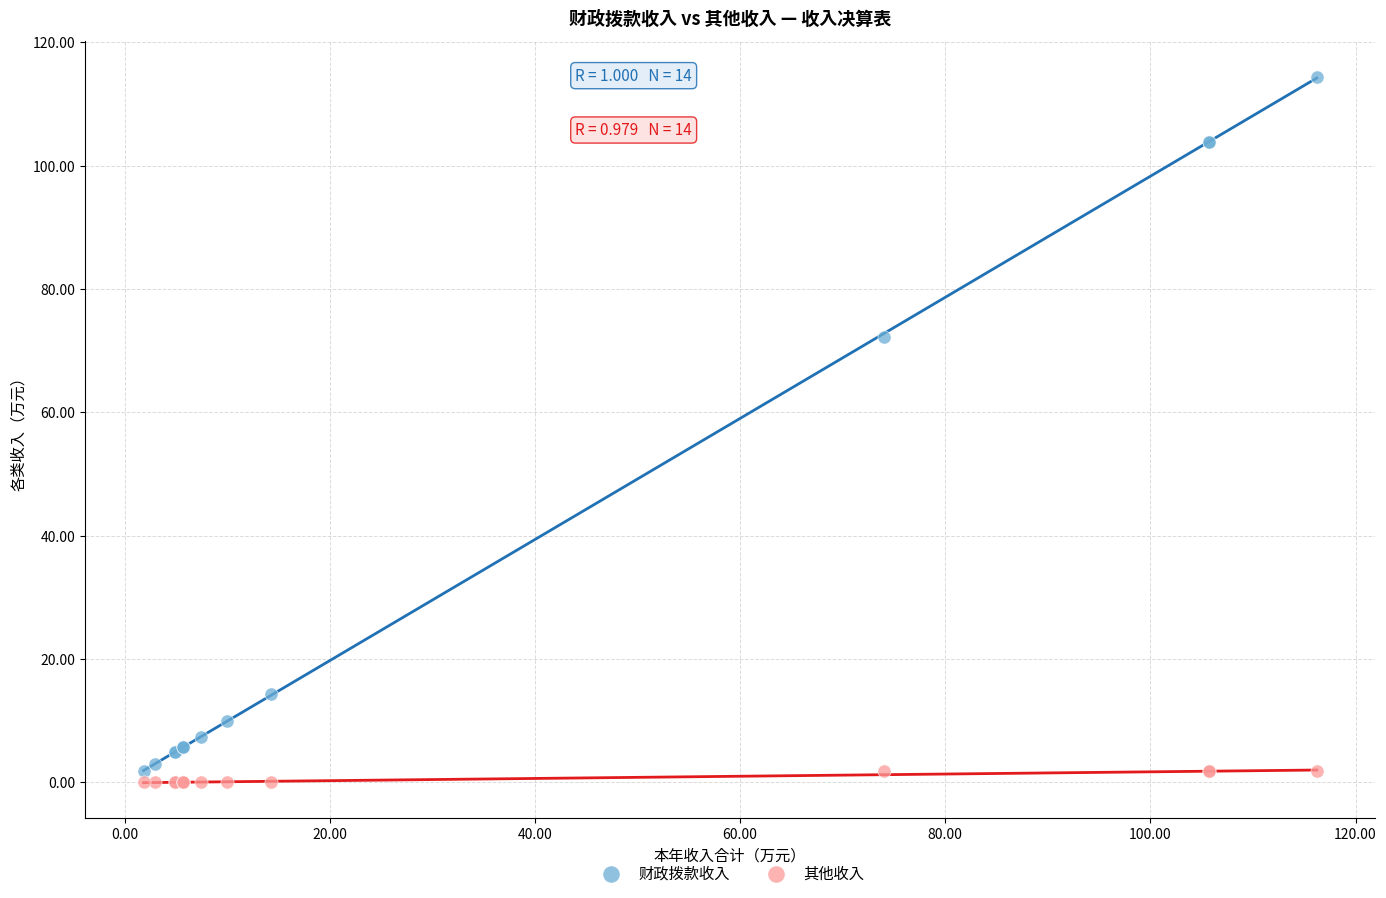

What are all the series names shown in the legend?

财政拨款收入, 其他收入